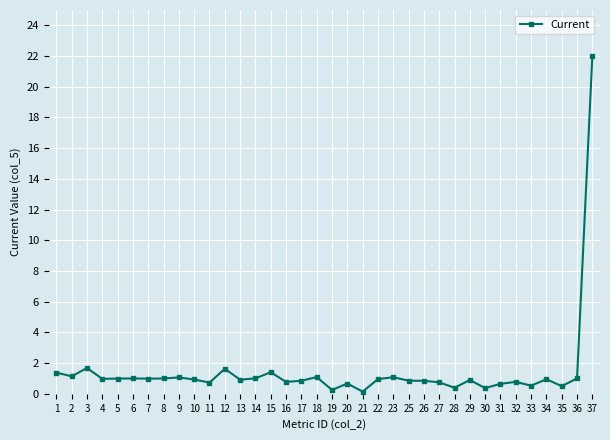

True or false: the data shows 1.0 at 6.

True